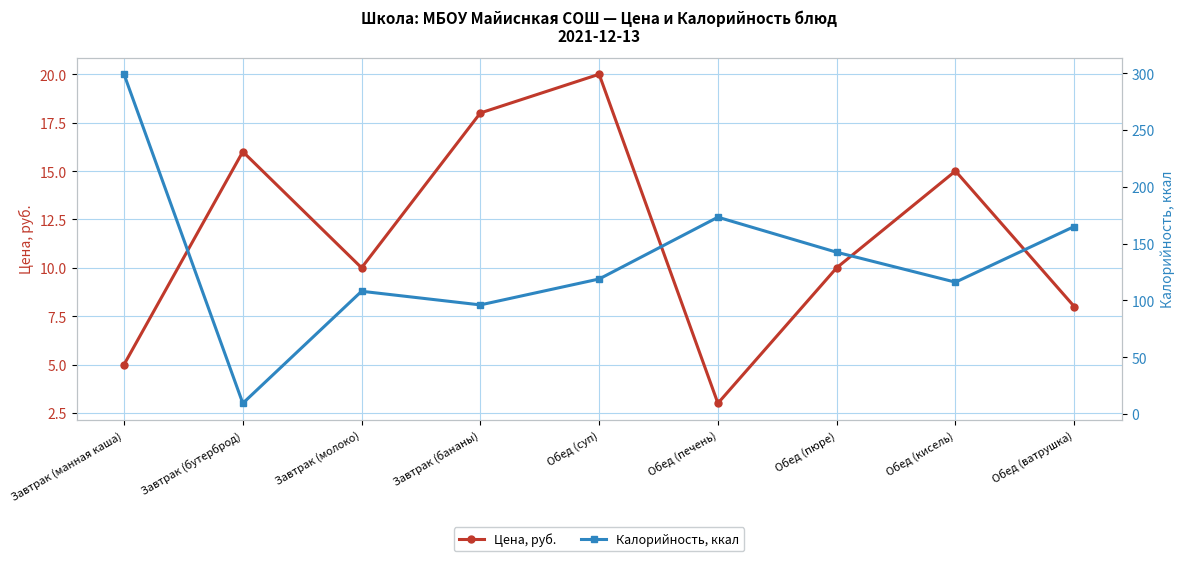

What is the difference between the maximum and minimum values in the Цена, руб. series?

17